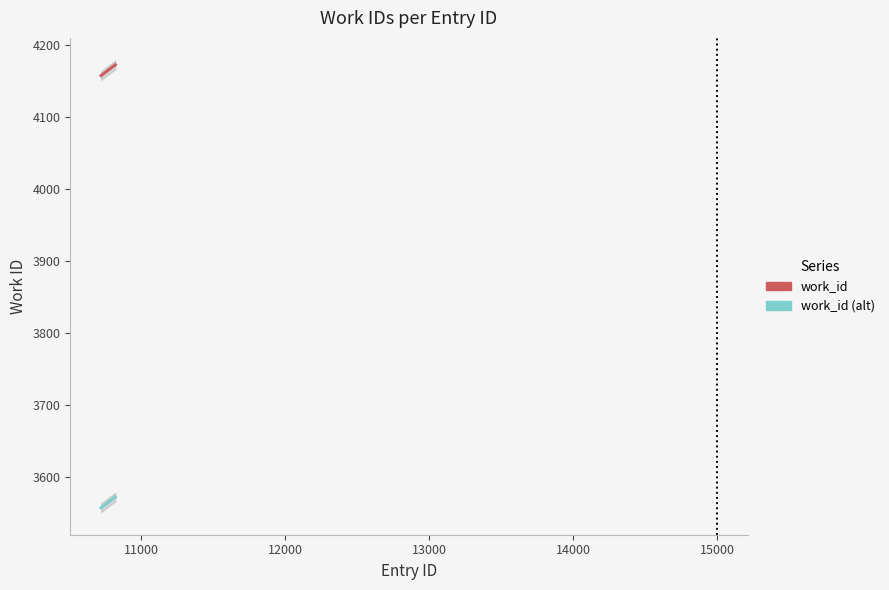

True or false: work_id (alt) has more than 1 interior local peaks.

False